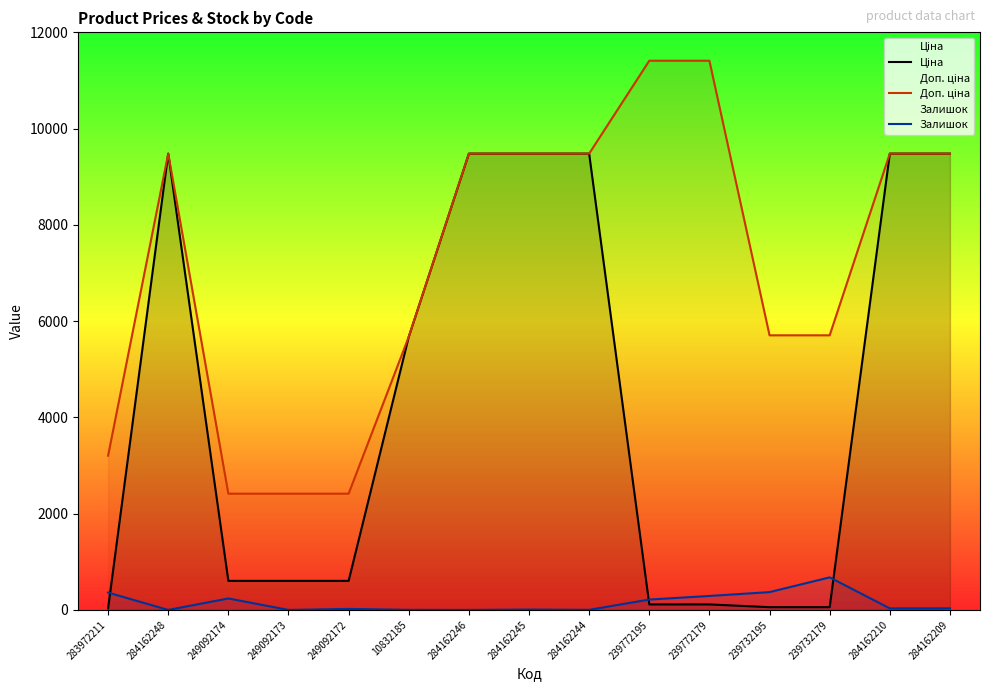

Which series has the largest total across all categories?

Доп. ціна